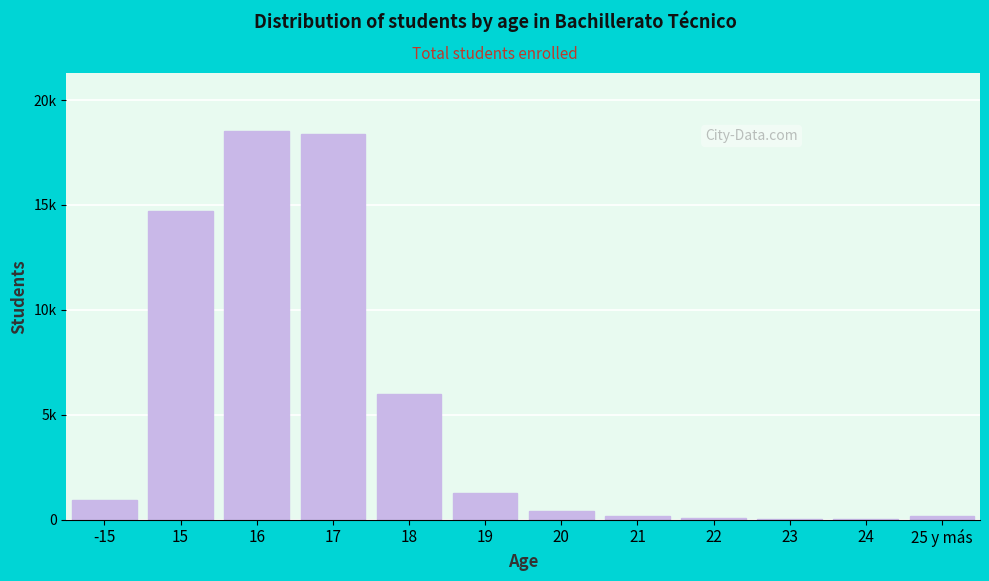

Are the bars horizontal?

No